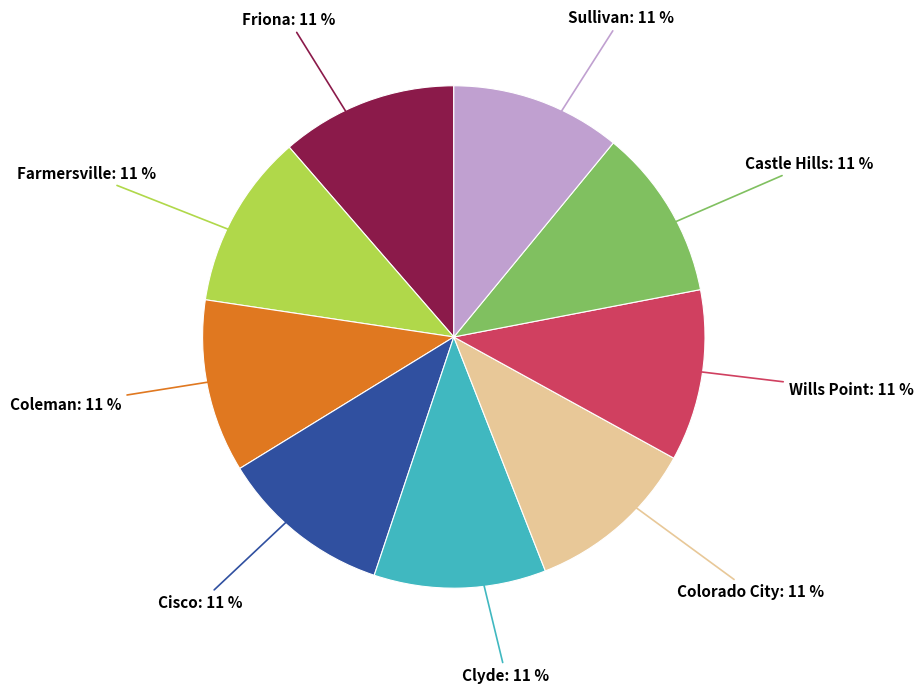

Combined, do Farmersville and Friona account for over 50%?

No